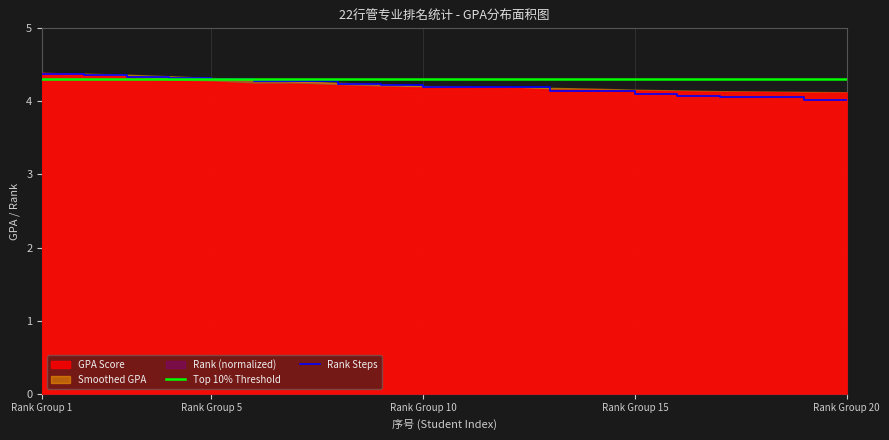

Does the chart display data point markers on the line(s)?

No